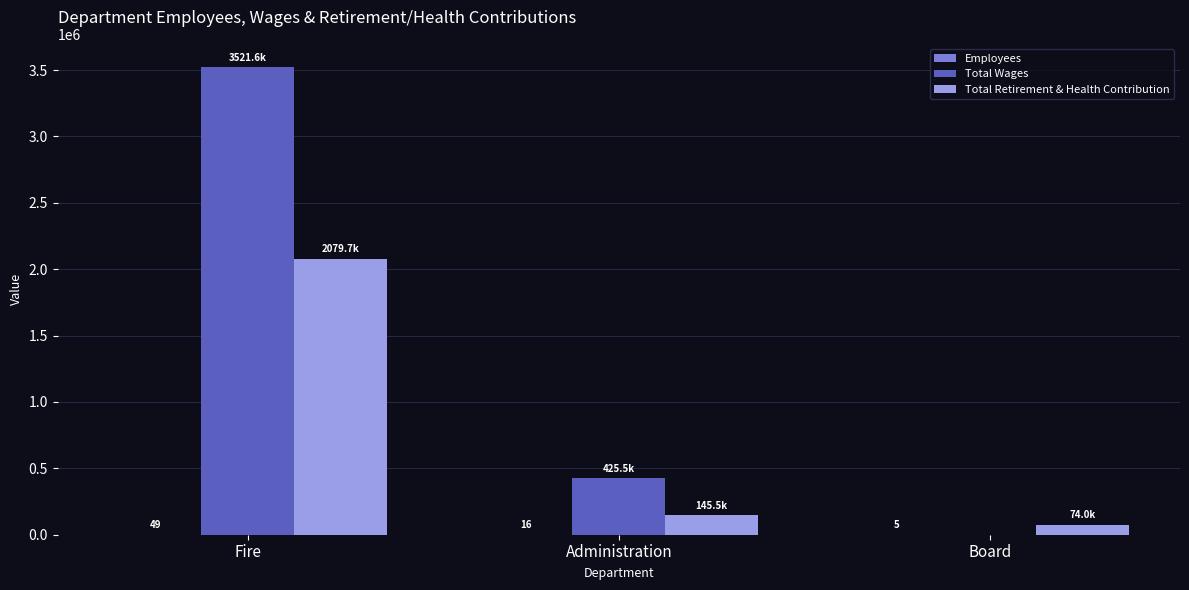

Which series changed the most between Administration and Board?

Total Wages